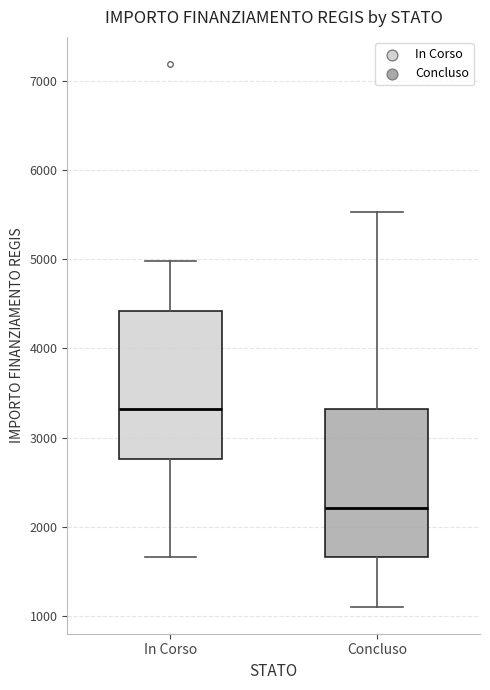

Where is the upper edge of the box for Concluso on the y-axis? The values are not printed on the chart, so give them approximately, as read against the axis.

3300